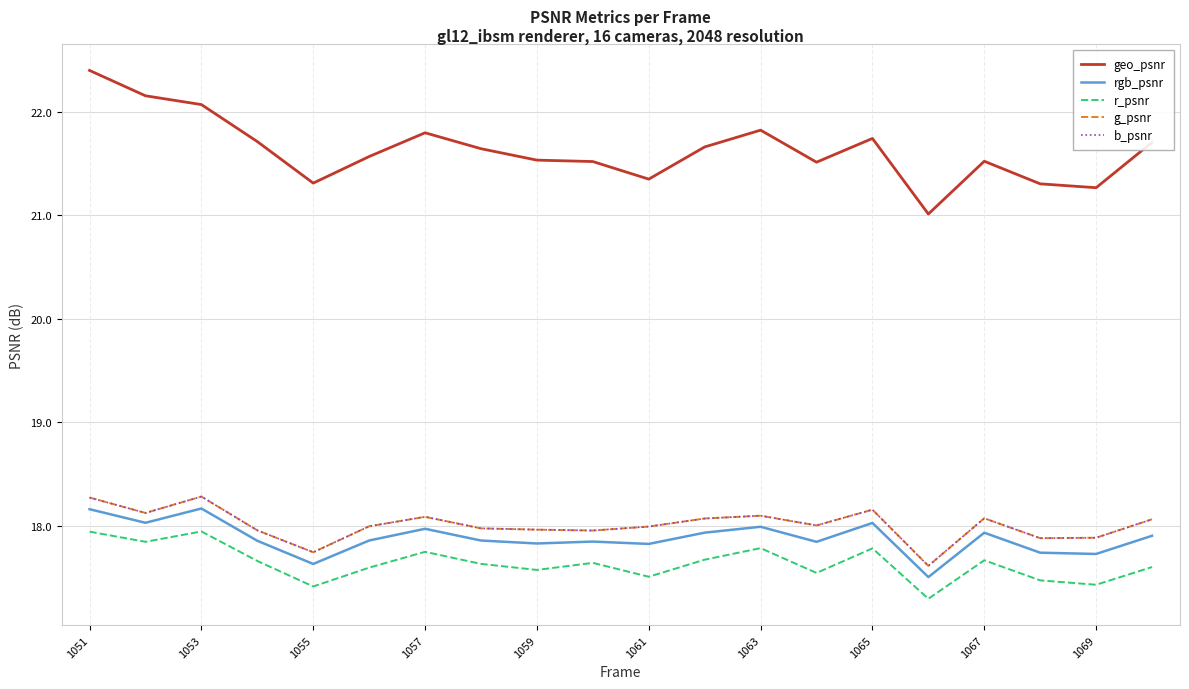

At which category is the sum across all series the highest?

1051